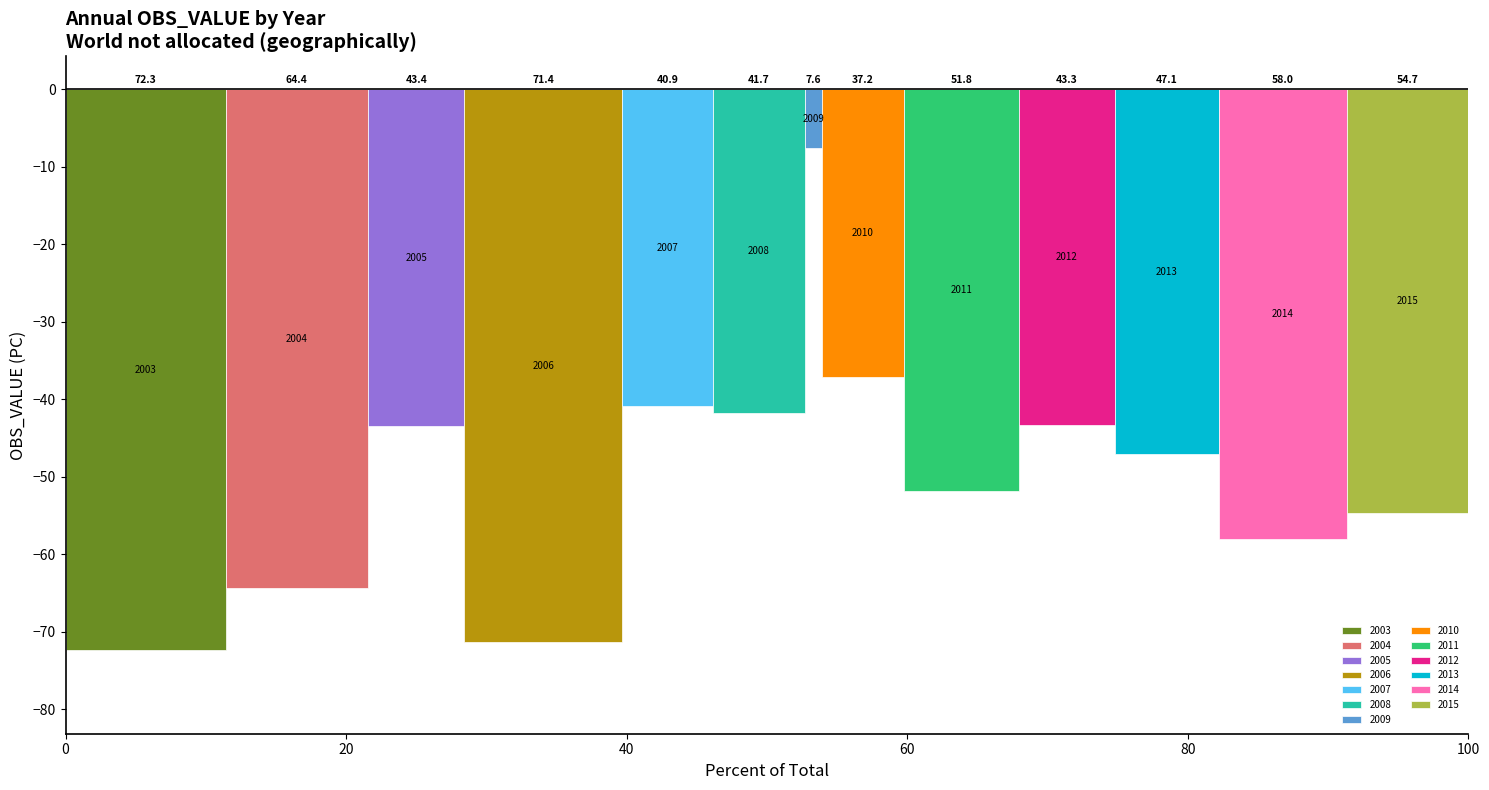

True or false: the data shows 41.7 at 2008.

True